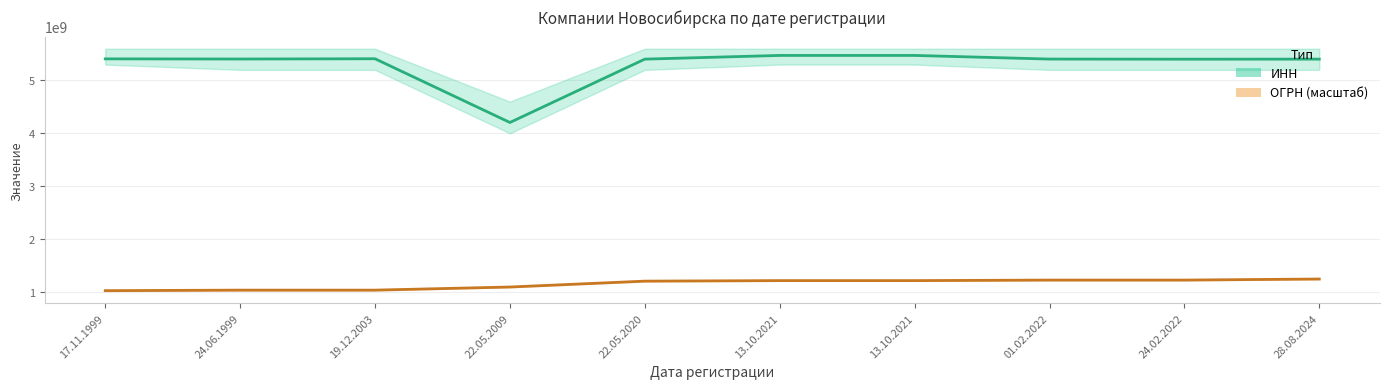

Which category has the lowest value across all series?

17.11.1999